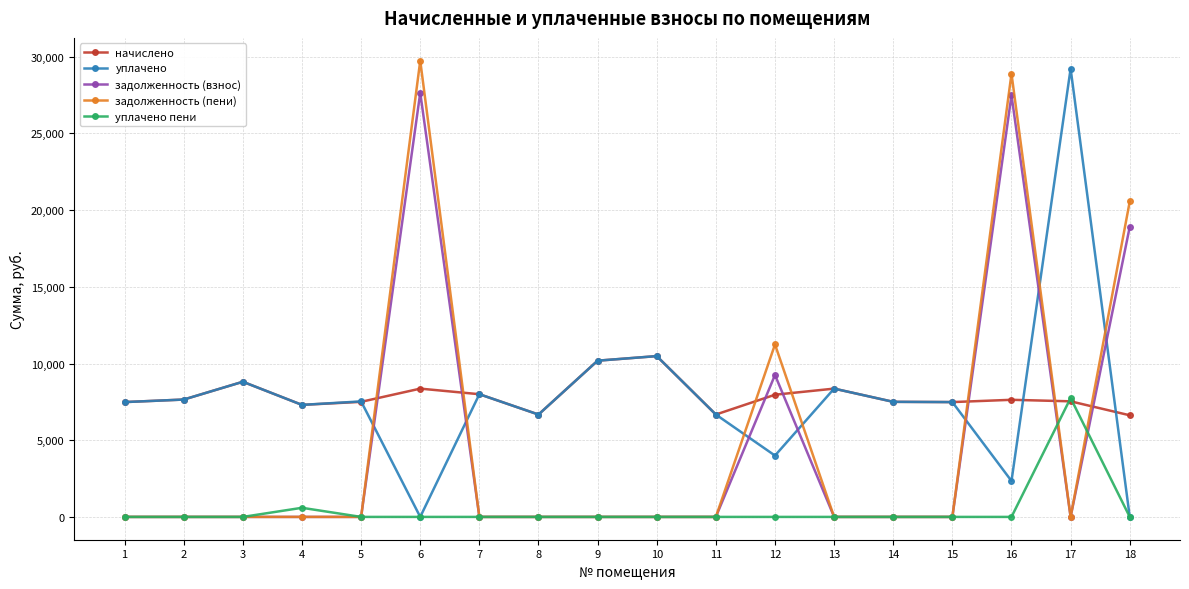

Where is задолженность (пени) nearest to the value 14869?

12